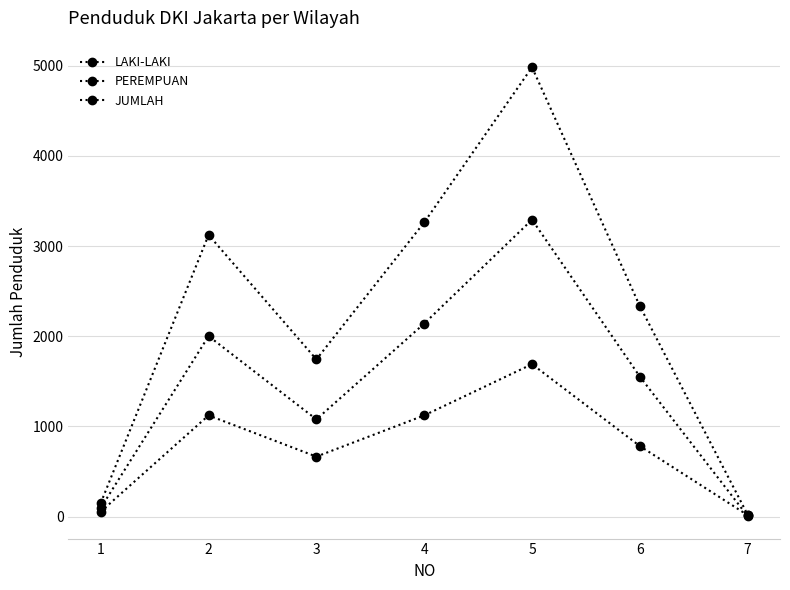

Which series has the largest range (max minus min)?

JUMLAH